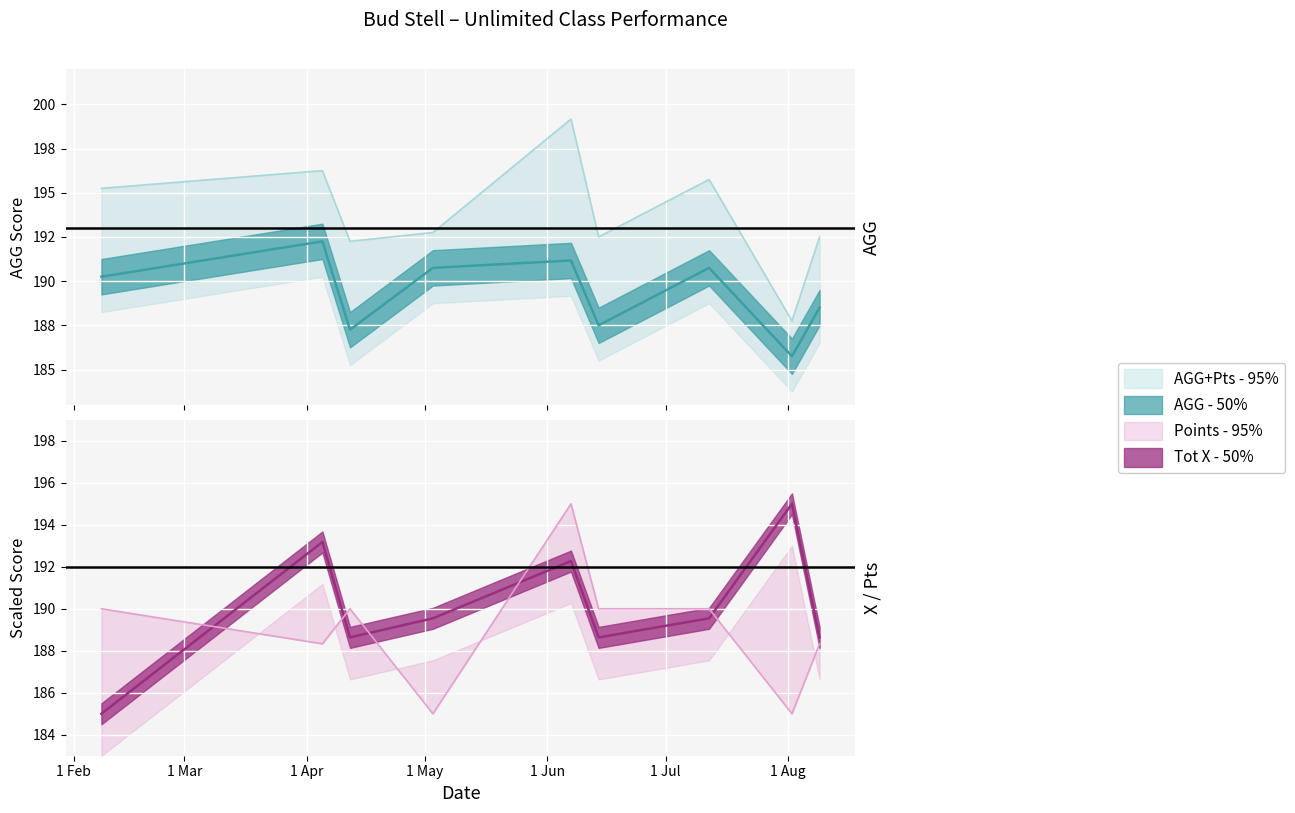

Reading left to right, extract all data points from this chart.

AGG: 2025-02-08=190.2	2025-04-05=192.2	2025-04-12=187.2	2025-05-03=190.8	2025-06-07=191.2	2025-06-14=187.5	2025-07-12=190.8	2025-08-02=185.8	2025-08-09=188.5
AGG + Pts: 2025-02-08=195.2	2025-04-05=196.2	2025-04-12=192.2	2025-05-03=192.8	2025-06-07=199.2	2025-06-14=192.5	2025-07-12=195.8	2025-08-02=187.8	2025-08-09=192.5
Tot  X: 2025-02-08=185.0	2025-04-05=193.2	2025-04-12=188.6	2025-05-03=189.5	2025-06-07=192.3	2025-06-14=188.6	2025-07-12=189.5	2025-08-02=195.0	2025-08-09=188.6
Points: 2025-02-08=190.0	2025-04-05=188.3	2025-04-12=190.0	2025-05-03=185.0	2025-06-07=195.0	2025-06-14=190.0	2025-07-12=190.0	2025-08-02=185.0	2025-08-09=188.3